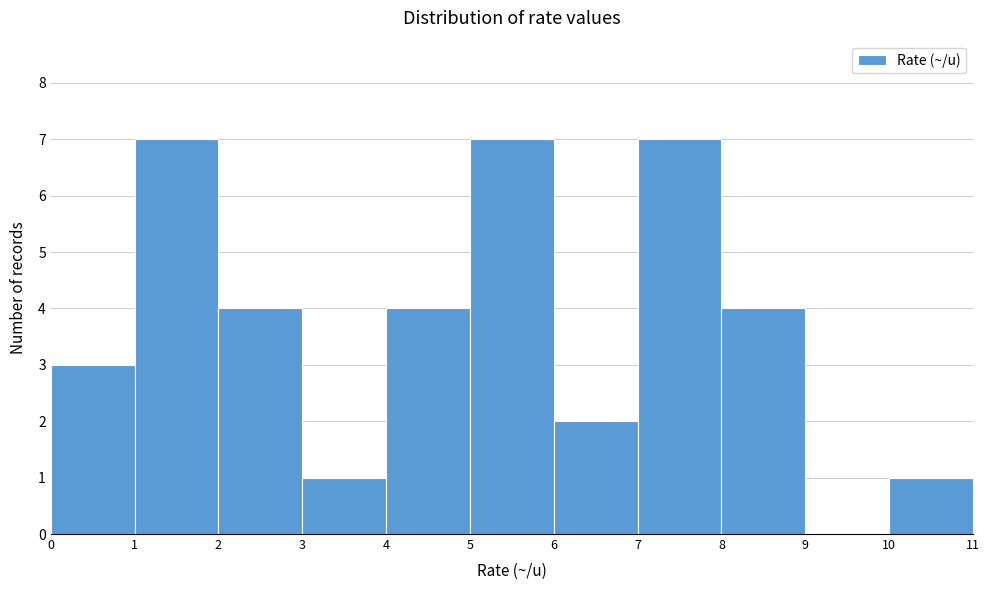

Reading left to right, list every bar in this chart as the range it spans on the x-axis followed by its height. The values are not printed on the chart, so give them approximately, as read against the axis.

0 to 1: 3
1 to 2: 7
2 to 3: 4
3 to 4: 1
4 to 5: 4
5 to 6: 7
6 to 7: 2
7 to 8: 7
8 to 9: 4
9 to 10: 0
10 to 11: 1